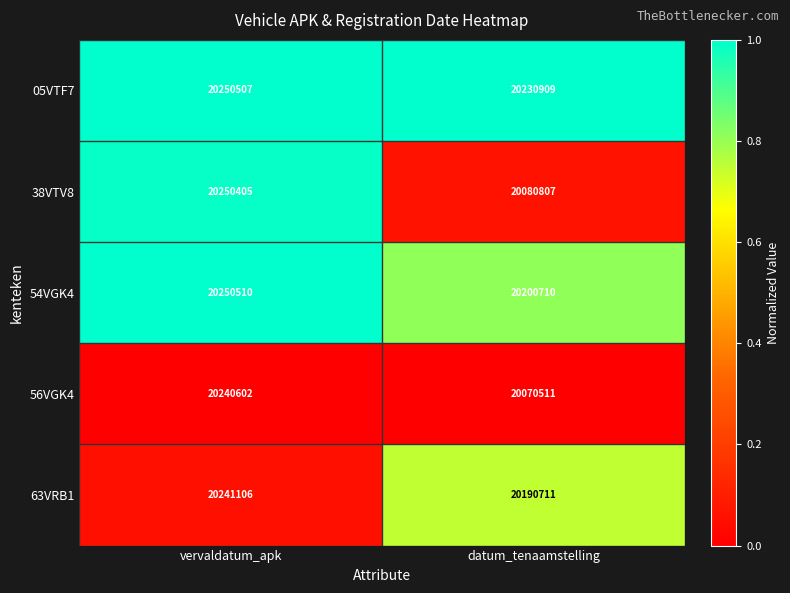

The value of 38VTV8 at datum_tenaamstelling is 31350034. True or false?

False